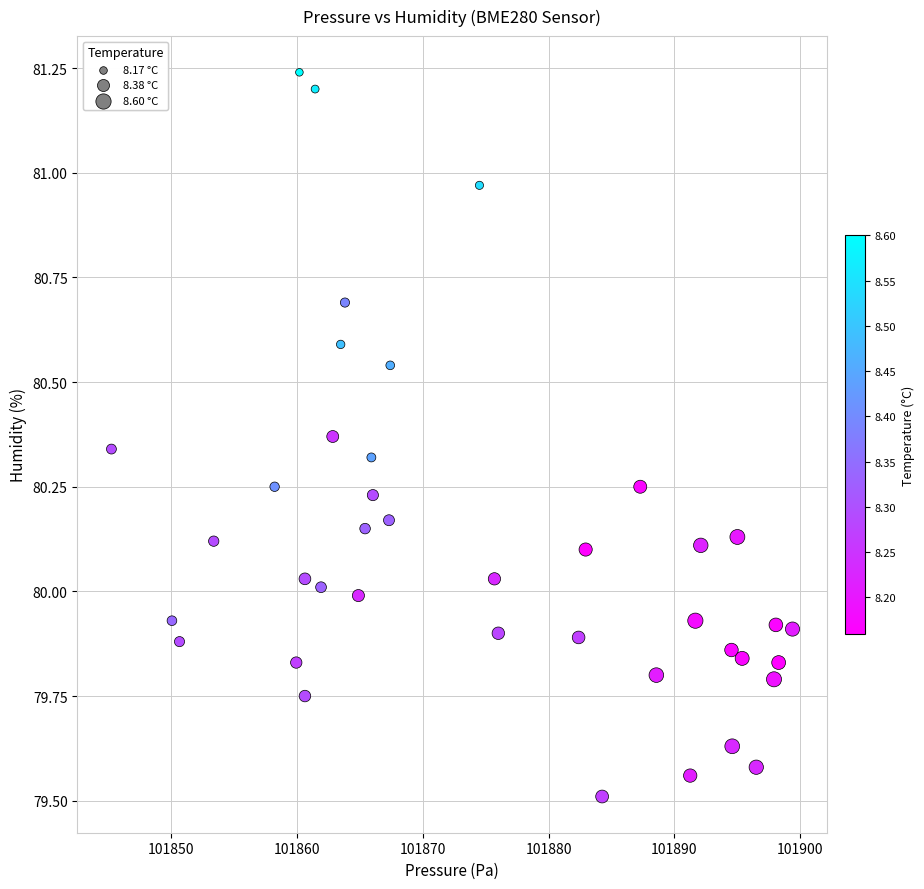

What is the range of Y values (max minus min)?

1.7